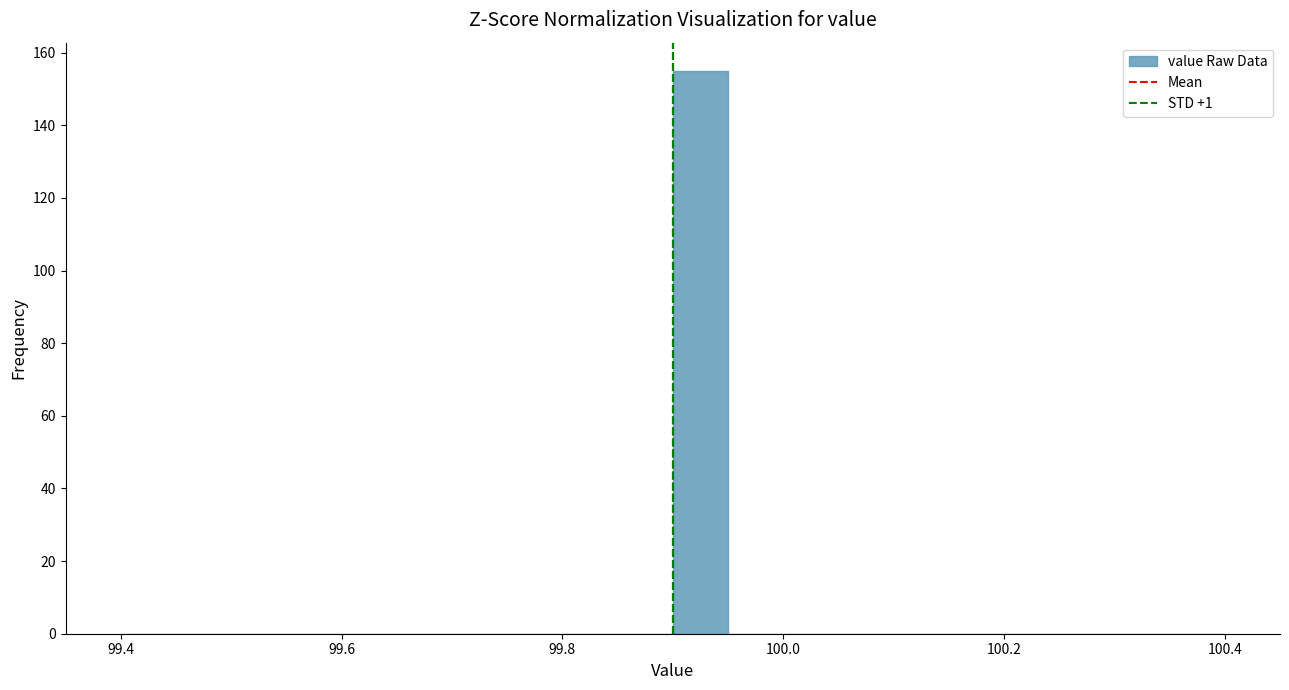

Around what value on the x-axis is the tallest bar? Give the approximate position of its centre, as read against the axis.

99.92